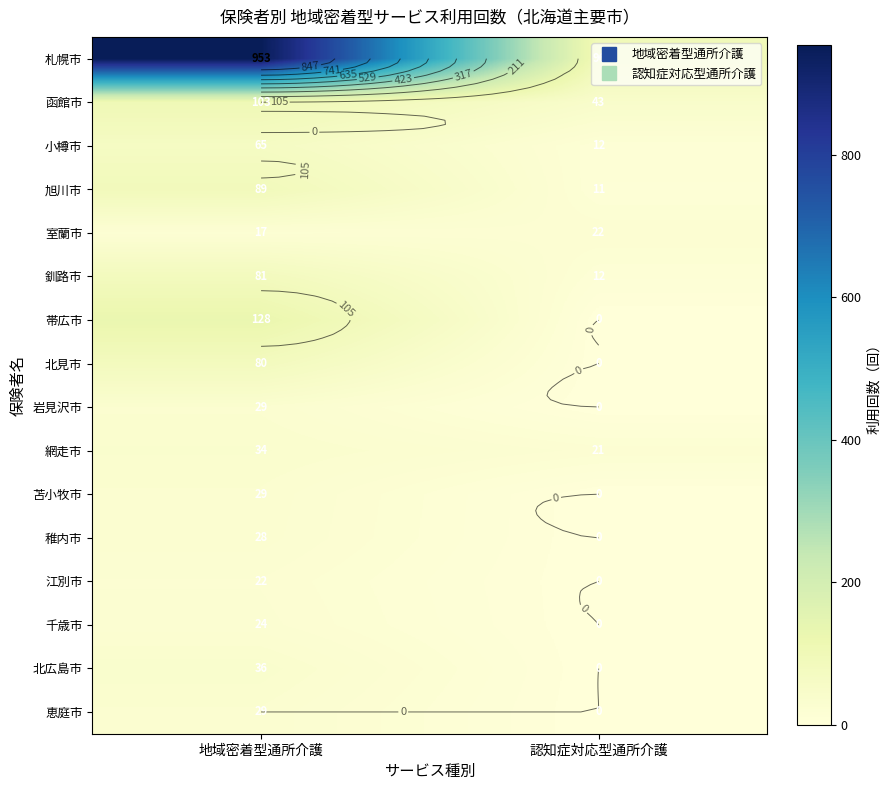

Between 地域密着型通所介護 and 認知症対応型通所介護, which is larger?

地域密着型通所介護